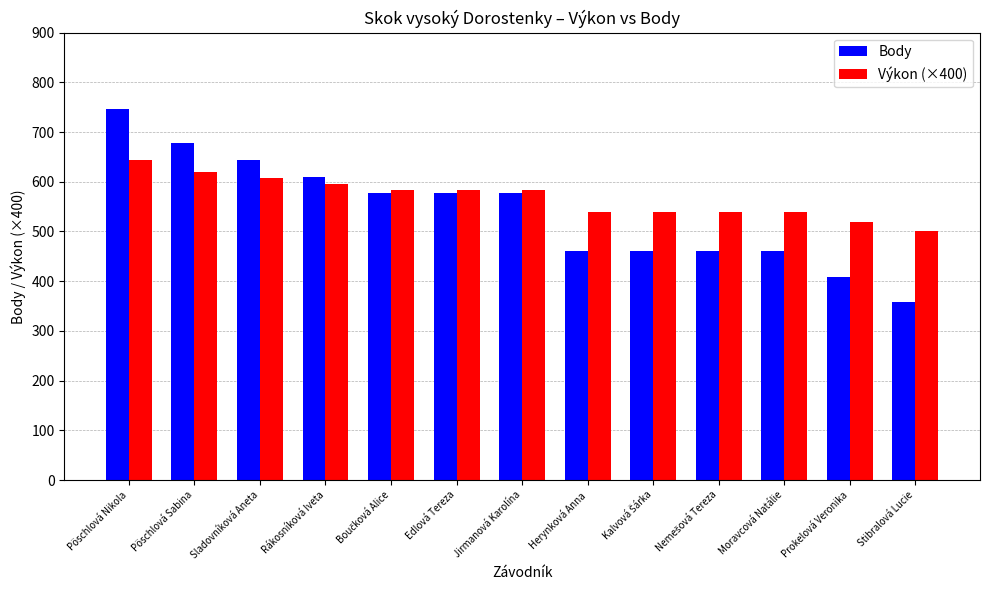

How many series are shown in this chart?

2